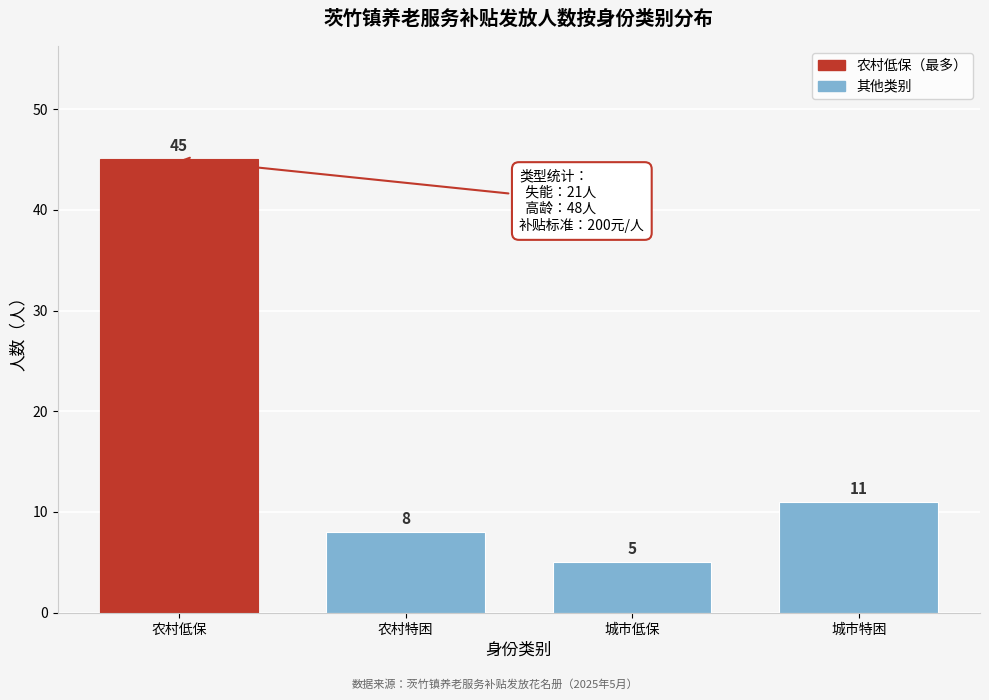

Reading left to right, what are all the values shown in this chart?

45	8	5	11